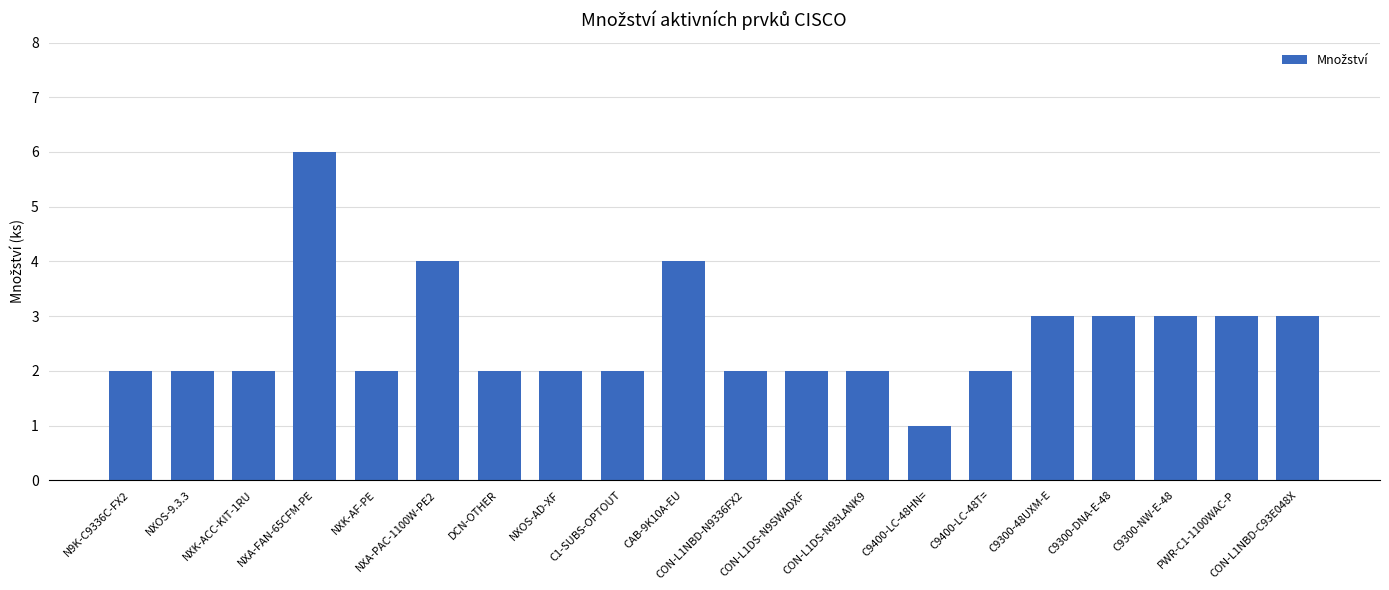

What is the average value?

3